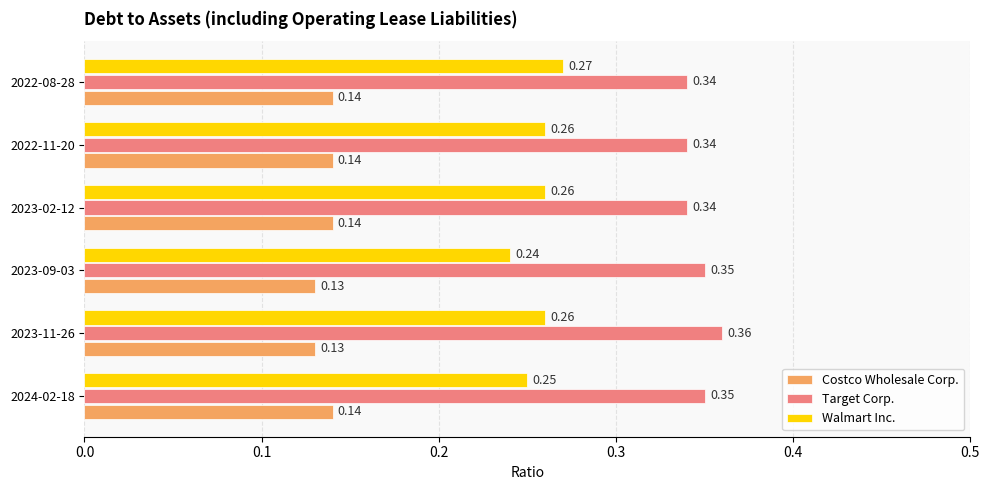

Which series has the largest total across all categories?

Target Corp.